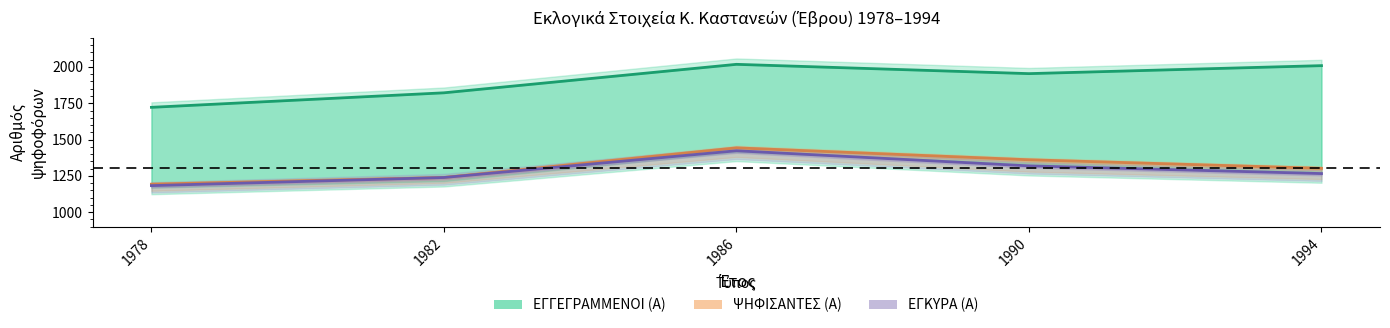

What is the minimum value for ΨΗΦΙΣΑΝΤΕΣ (Α)?

1193